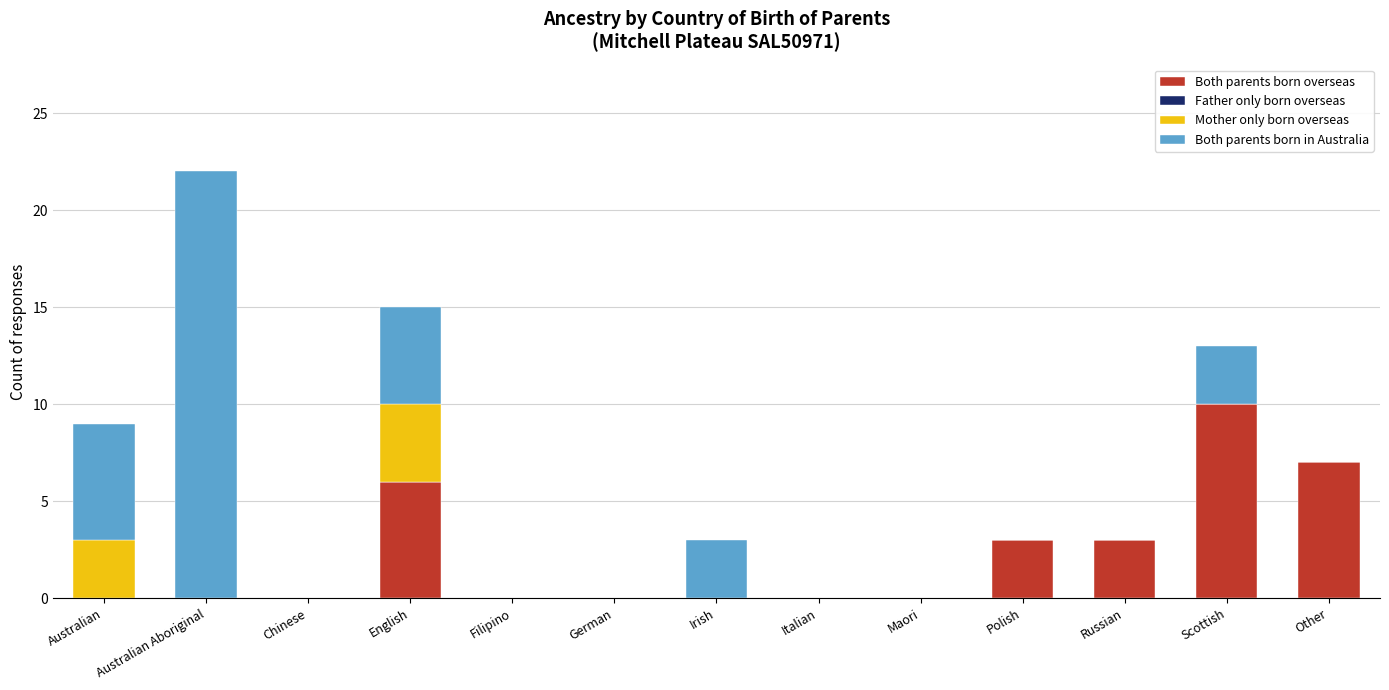

What is the sum of all Both parents born overseas values?

29